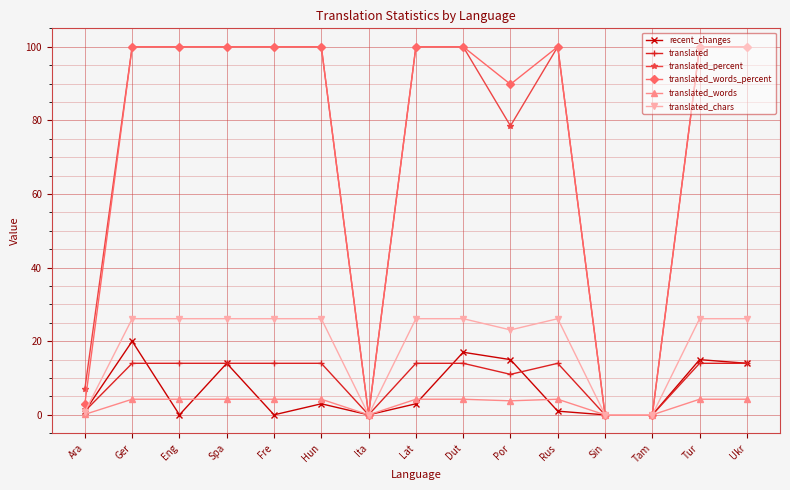

What is the difference between the second highest and second lowest values in the translated_chars series?

26.1